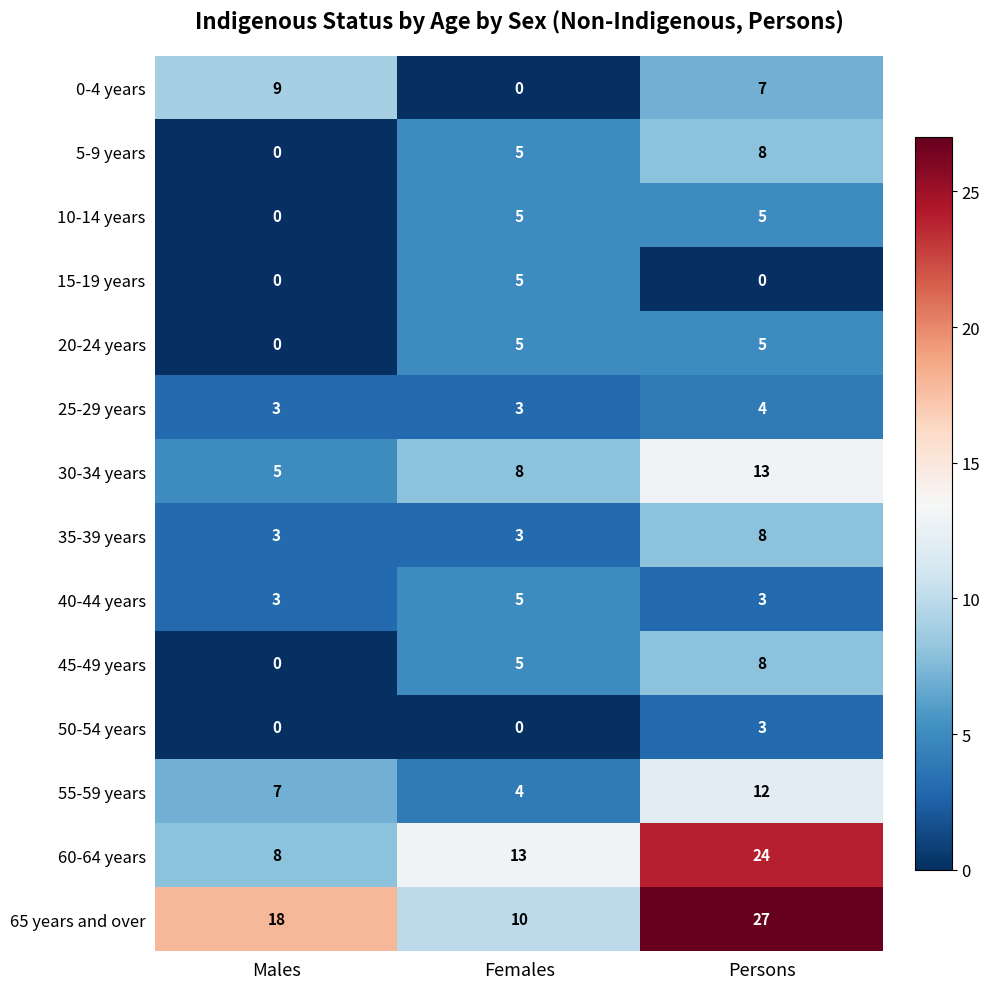

What is the highest value of the 0-4 years series?

9